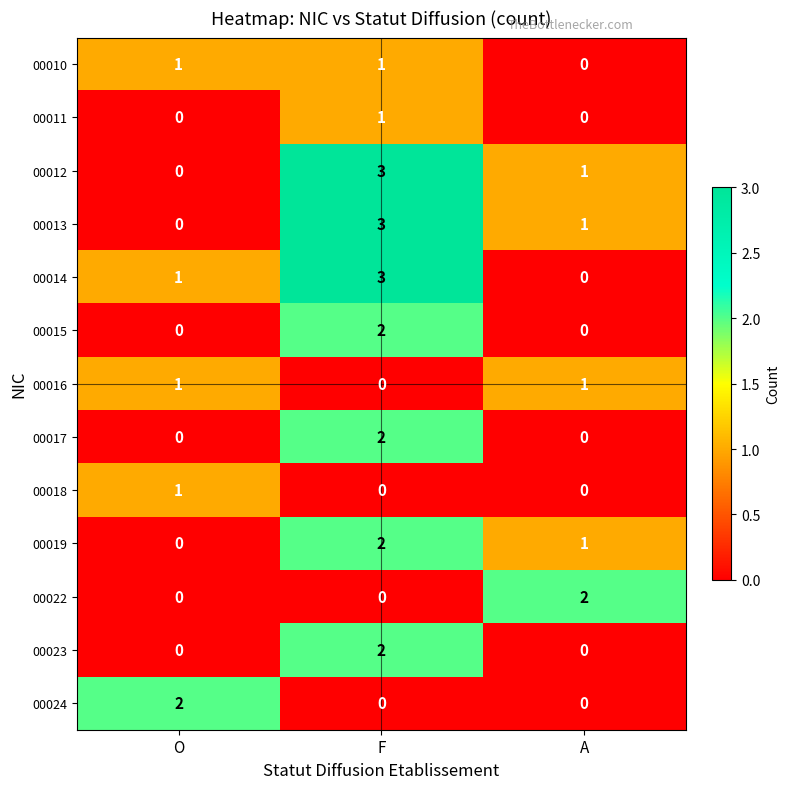

What is the difference between the maximum and minimum values in the 00012 series?

3